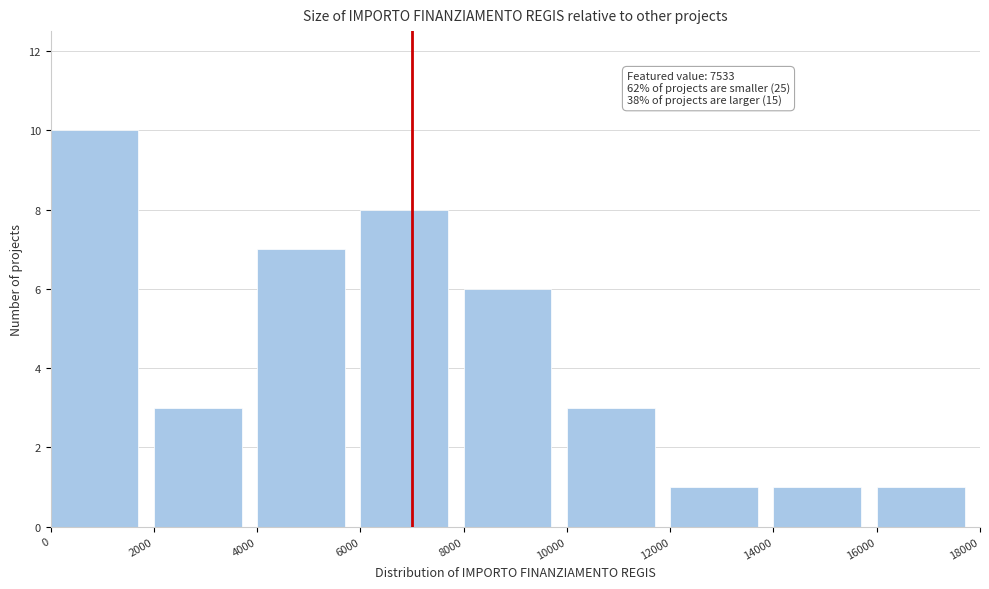

Which range on the x-axis has the tallest bar?

0 to 2000